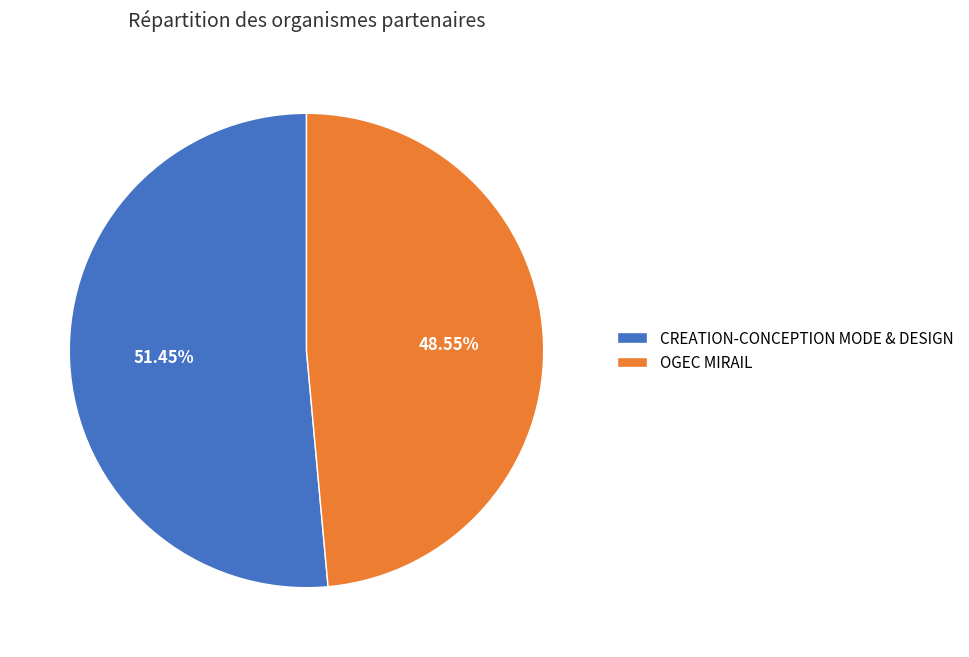

True or false: CREATION-CONCEPTION MODE & DESIGN accounts for 43% of the total.

False